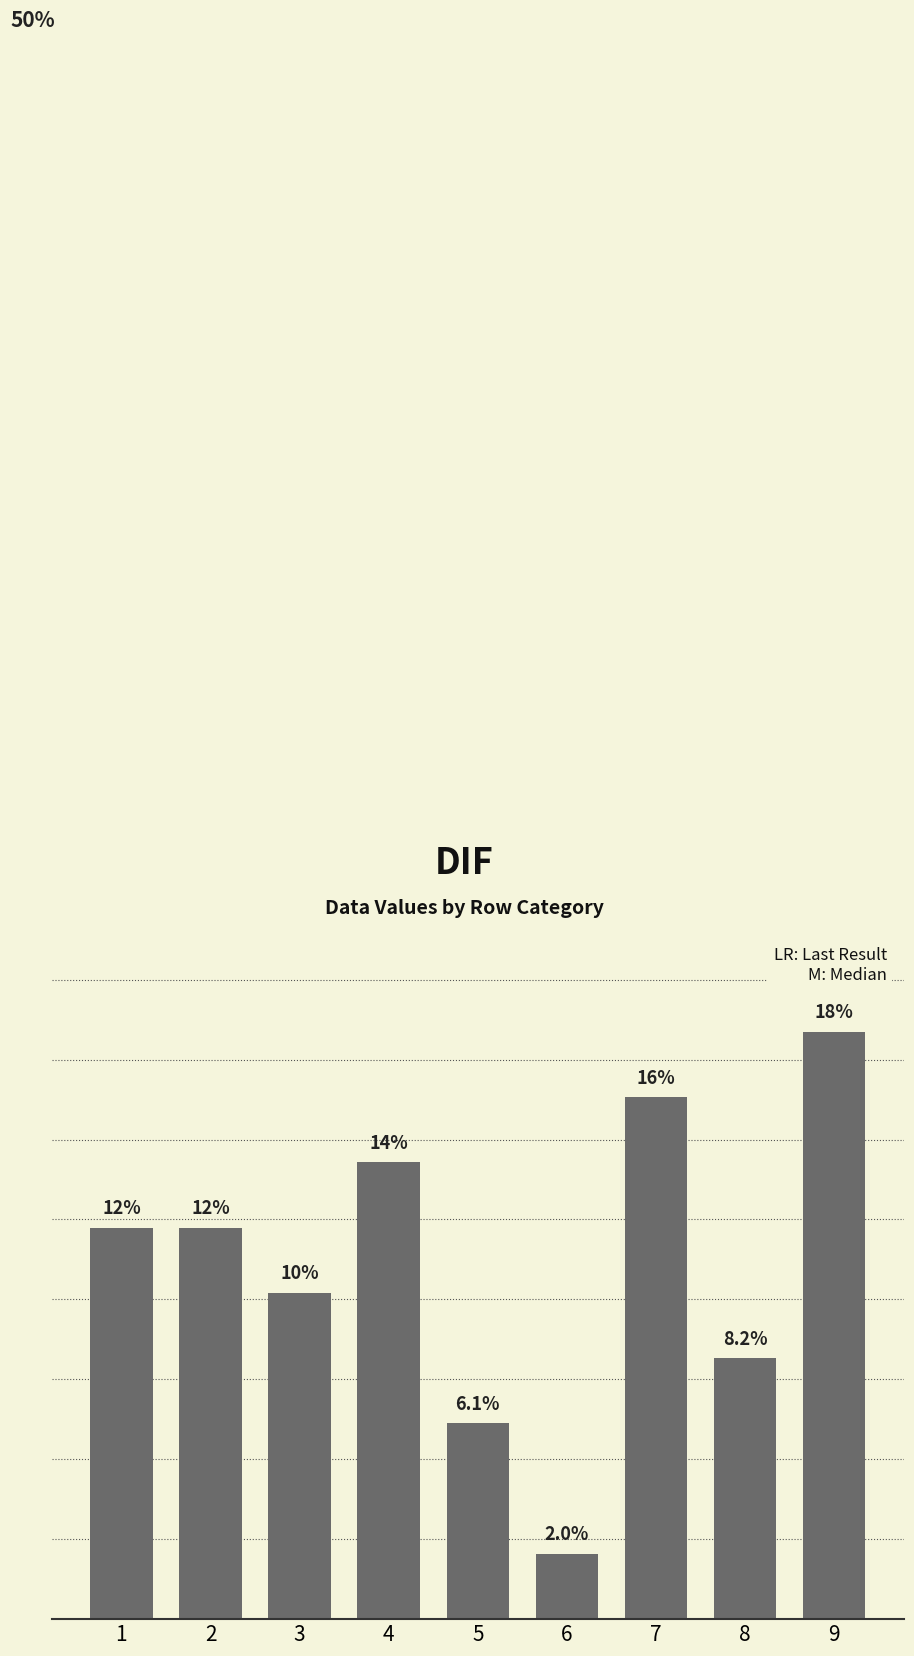

What is the average value?

11.1